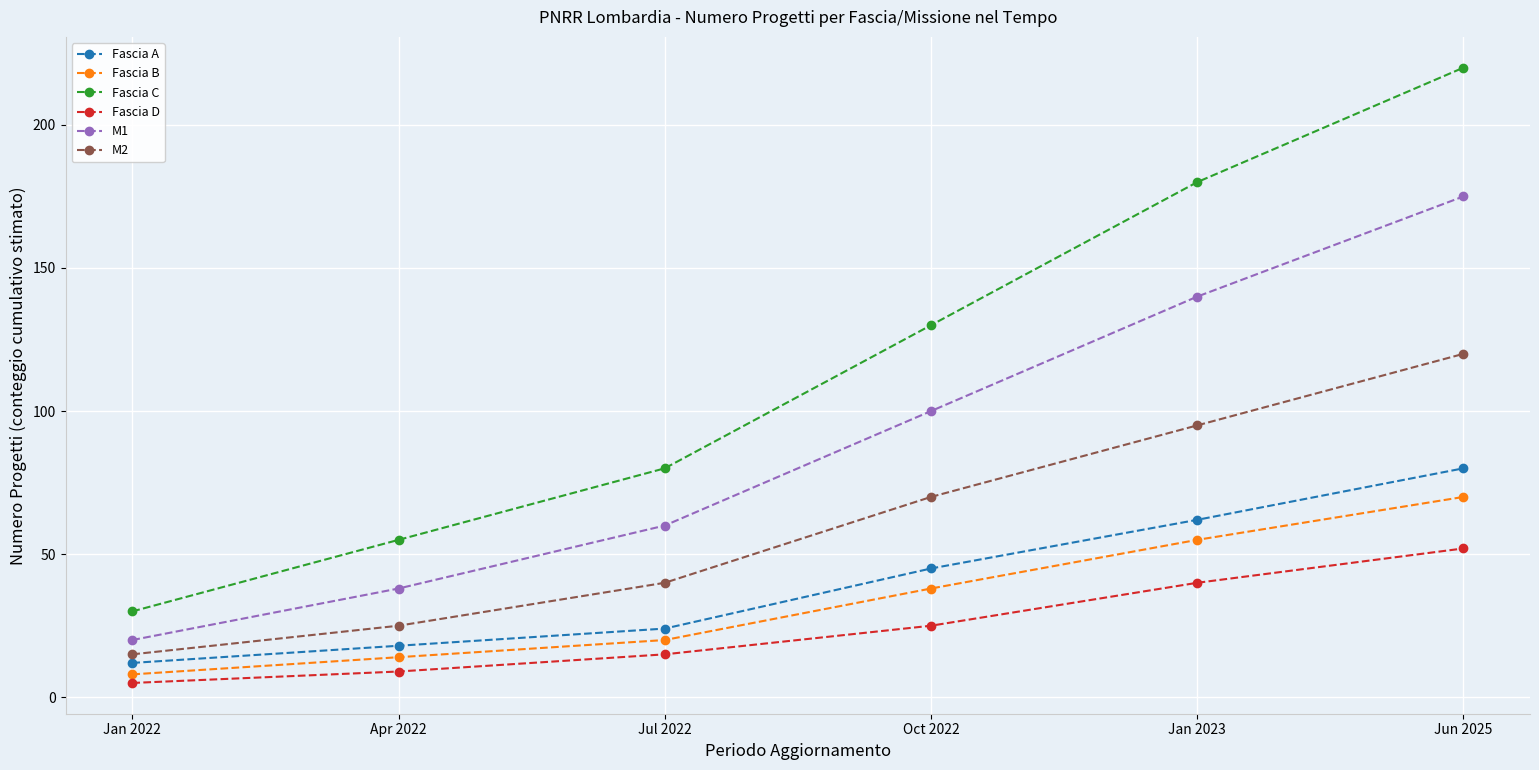

What is the difference between the maximum and minimum values in the M2 series?

105